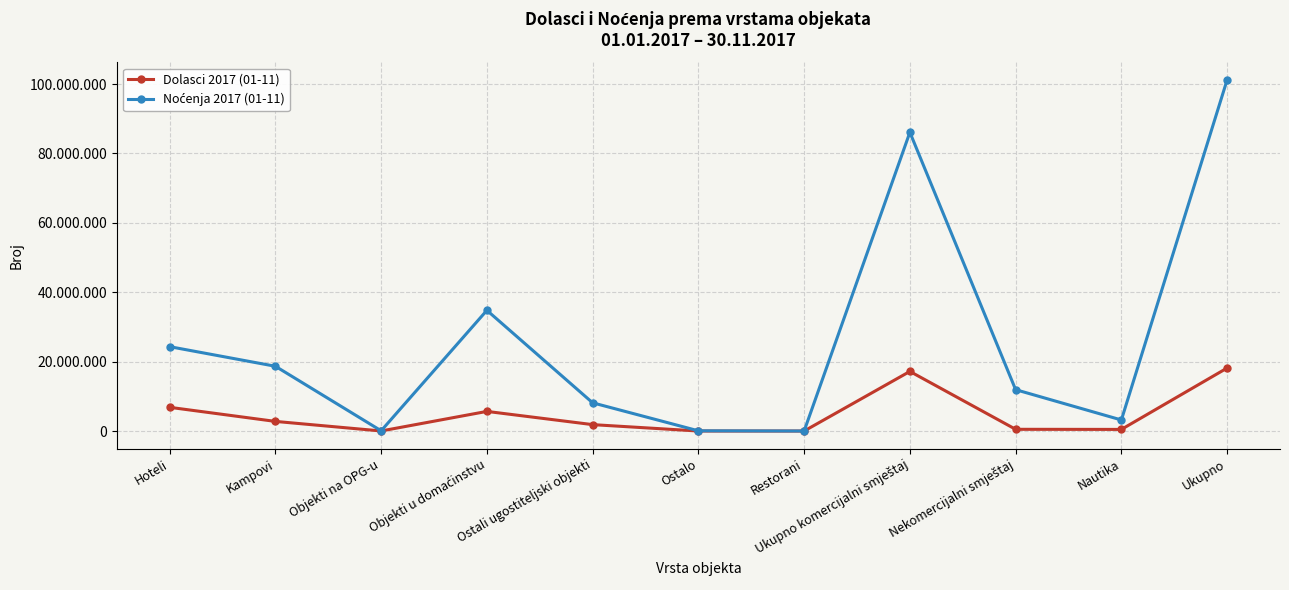

Does the chart display data point markers on the line(s)?

Yes